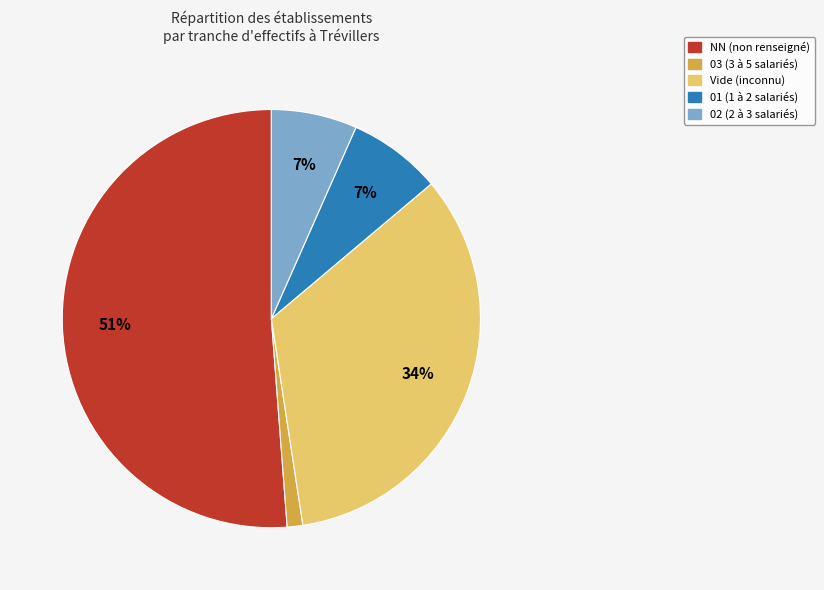

To the nearest percent, what is the difference between the largest and smallest slice percentages?

50%